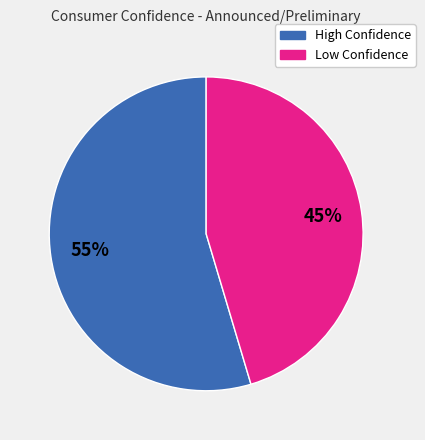

To the nearest percent, what is the average slice percentage?

50%